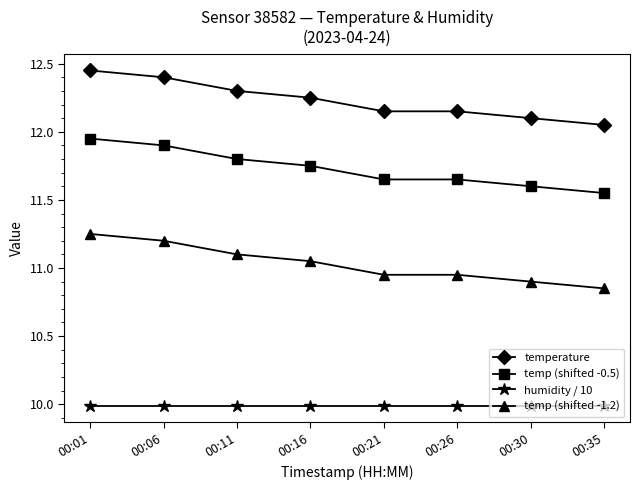

What is the difference between the highest and lowest values at 00:35?

2.1